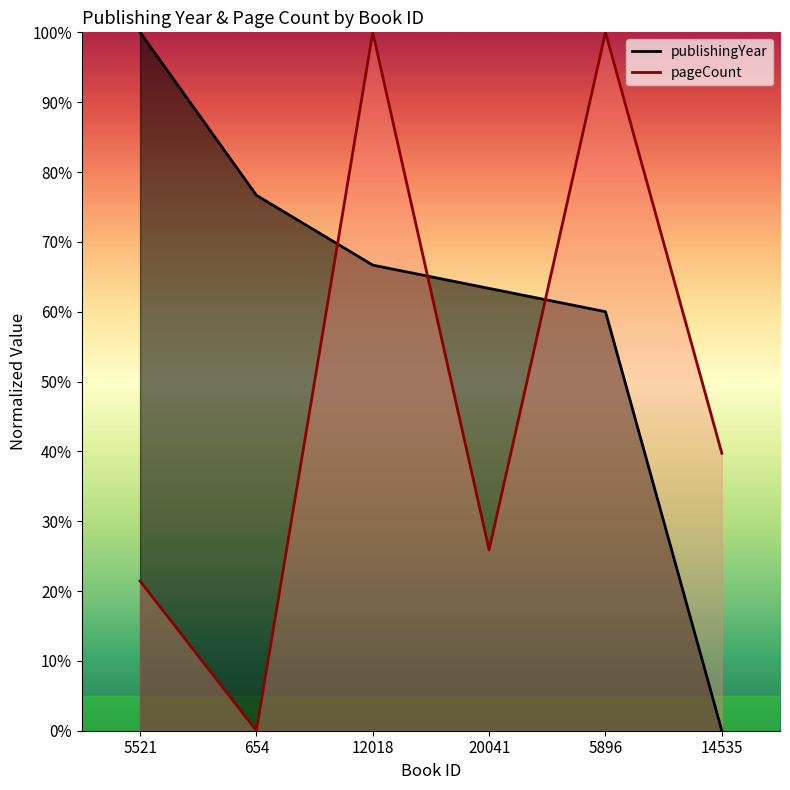

At which label does pageCount first exceed 39?

12018